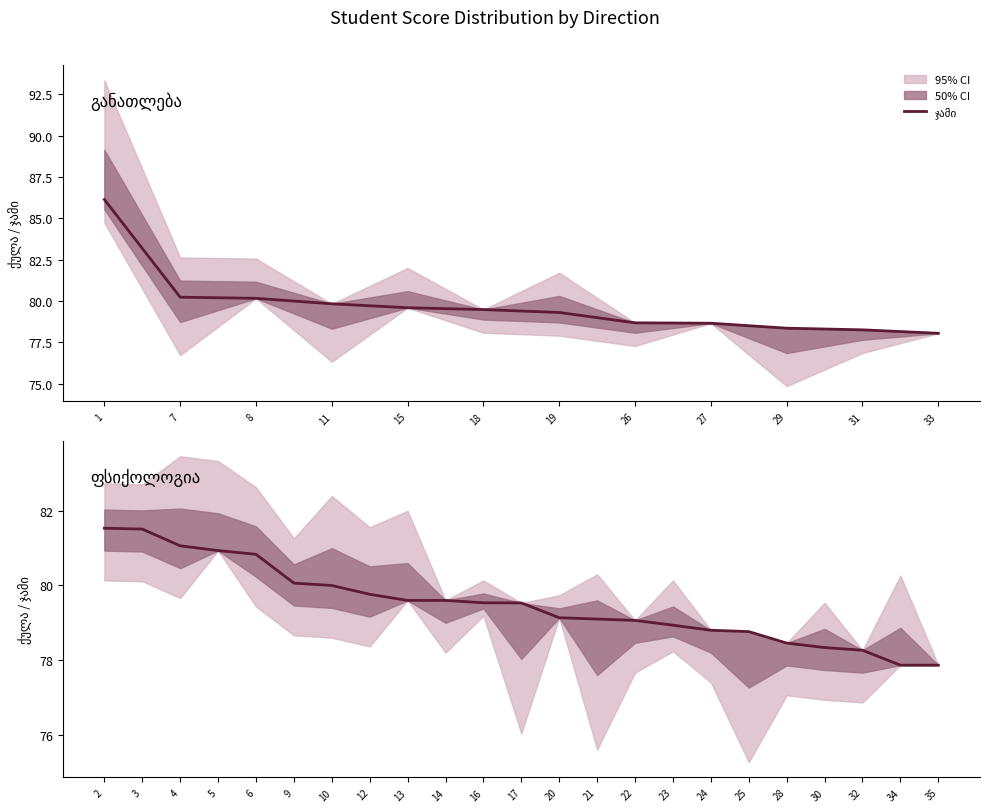

Where is the data nearest to the value 79?

22